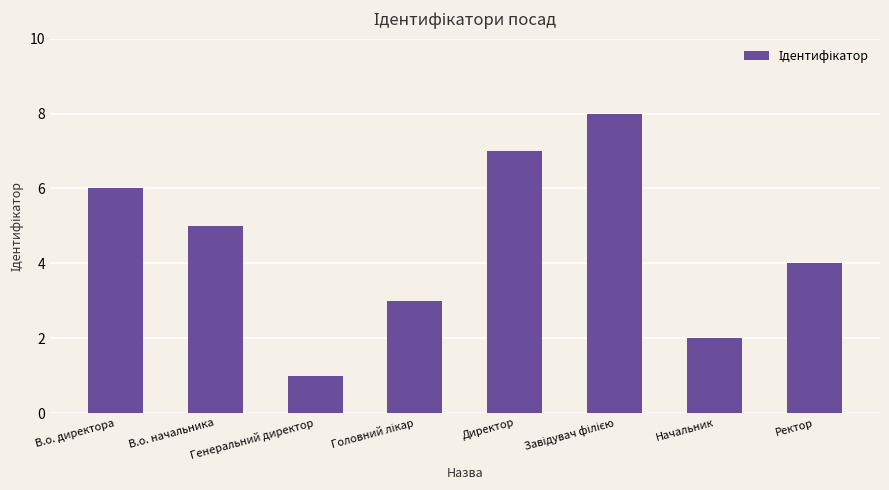

Which category has the lowest value across all series?

Генеральний директор